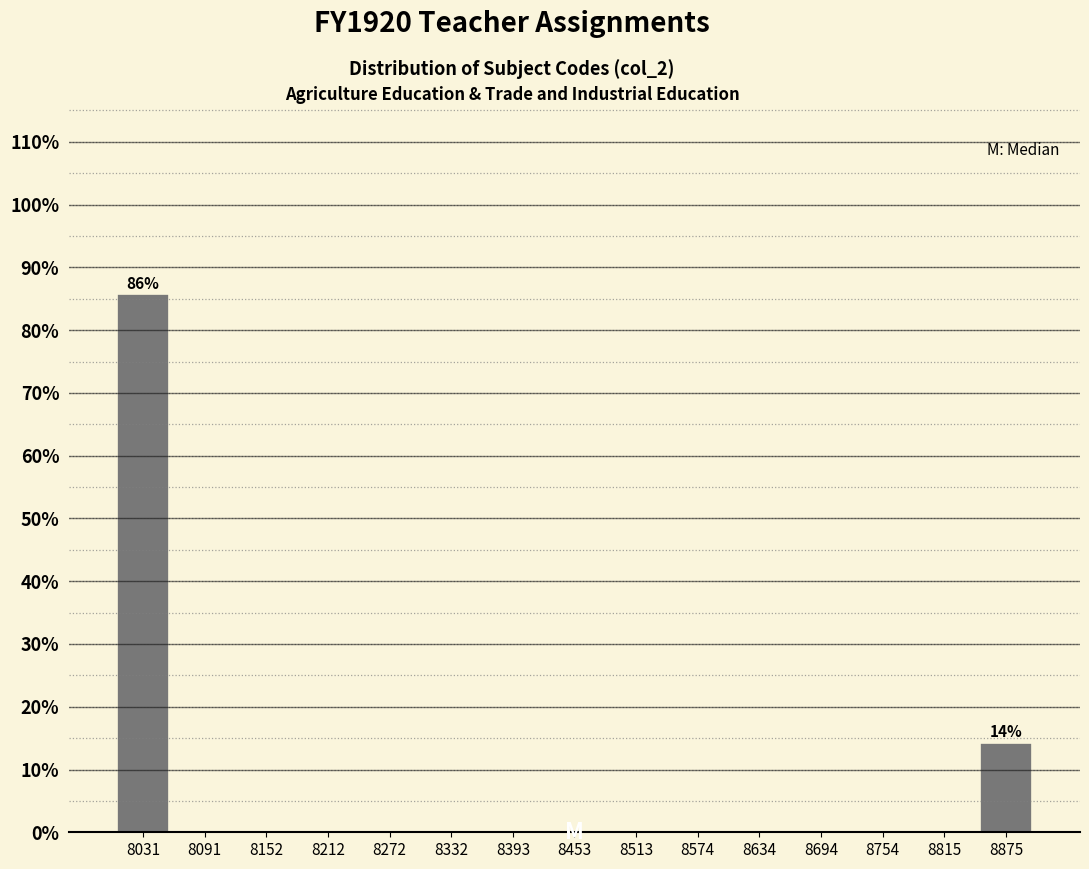

Which range on the x-axis has the tallest bar?

8000 to 8060